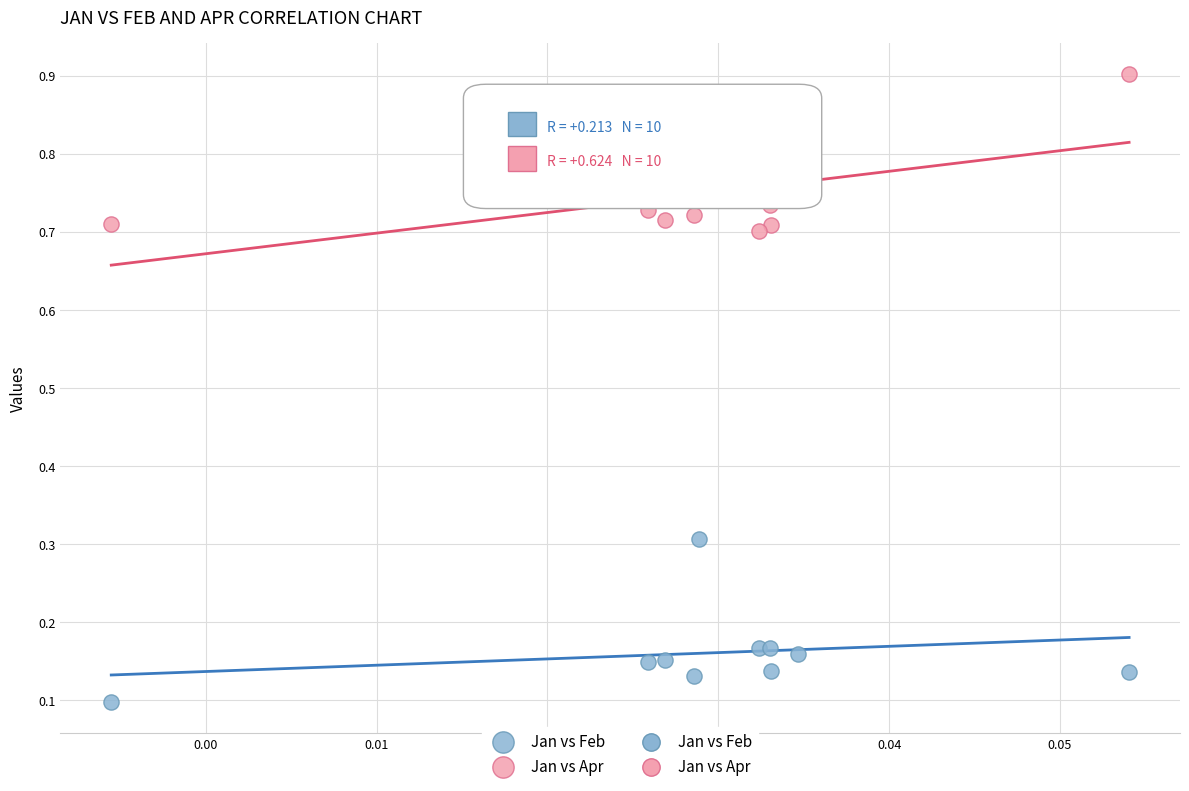

Which series reaches the minimum Y coordinate?

Jan vs Feb